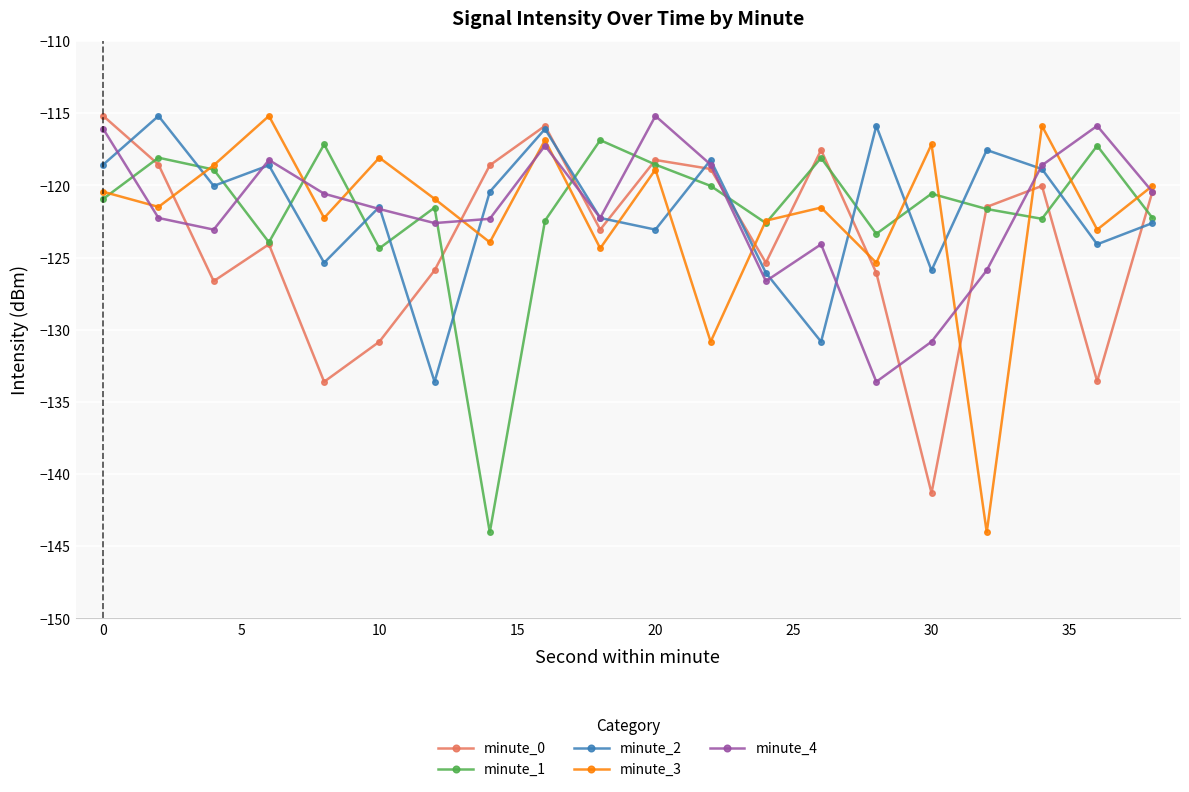

How many interior local valleys does the minute_4 series have?

5